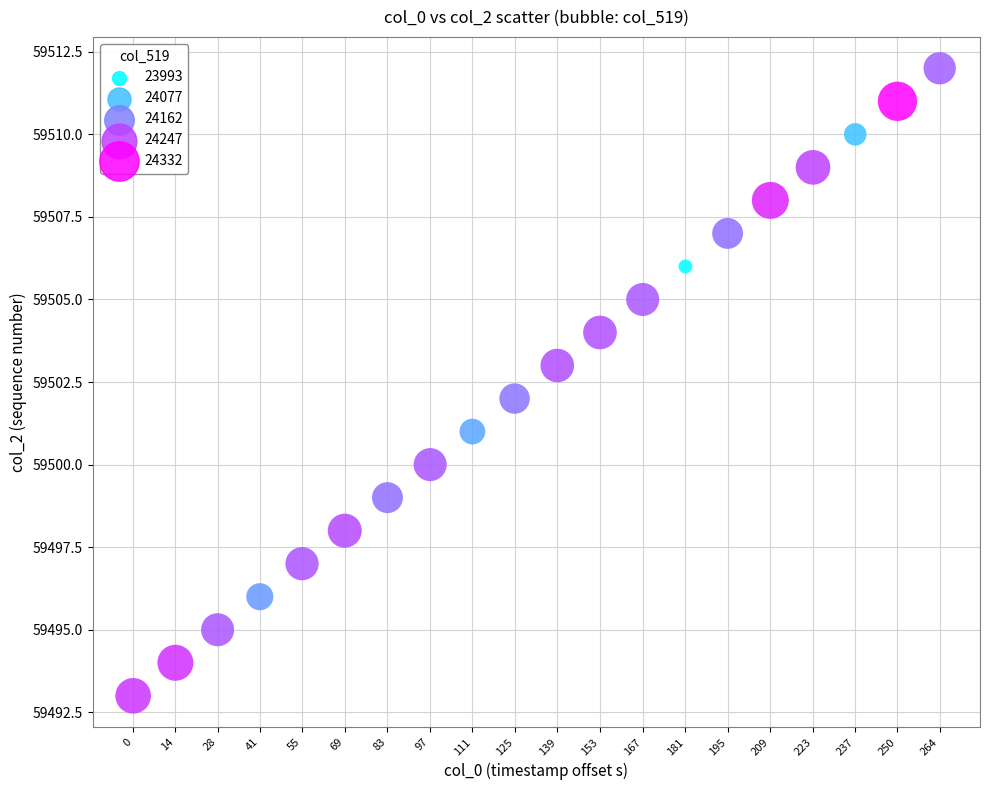

What is the range of Y values (max minus min)?

19